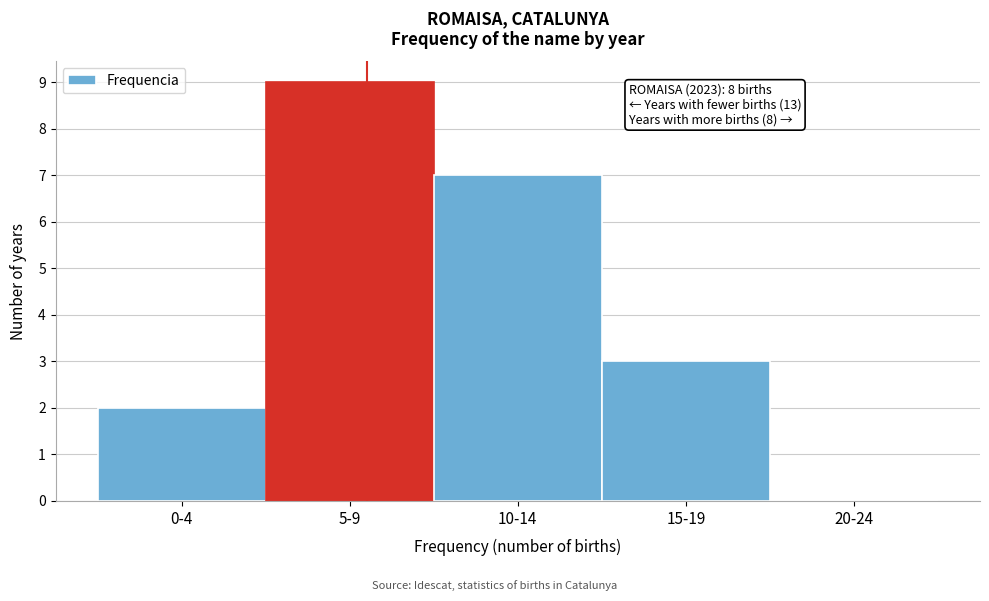

Reading left to right, what are all the values shown in this chart?

0-4=2	5-9=9	10-14=7	15-19=3	20-24=0